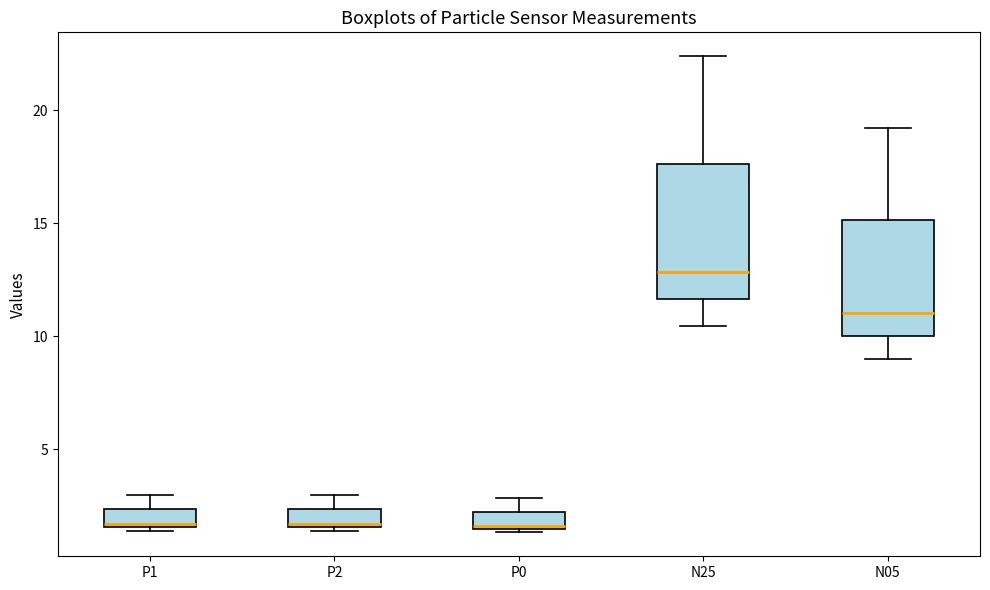

Reading left to right, read every box against the y-axis: the position of its median line, the range the box covers, and the ends of its whiskers. The values are not printed on the chart, so give them approximately, as read against the axis.

P1: median 1.5 (just above the box's lower edge), box 1.5 to 2.5, whiskers 1.5 (just below the box's lower edge) to 3.0
P2: median 1.5 (just above the box's lower edge), box 1.5 to 2.5, whiskers 1.5 (just below the box's lower edge) to 3.0
P0: median 1.5 (just above the box's lower edge), box 1.5 to 2.5, whiskers 1.5 (just below the box's lower edge) to 3.0
N25: median 13.0, box 11.5 to 17.5, whiskers 10.5 to 22.5
N05: median 11.0, box 10.0 to 15.0, whiskers 9.0 to 19.0